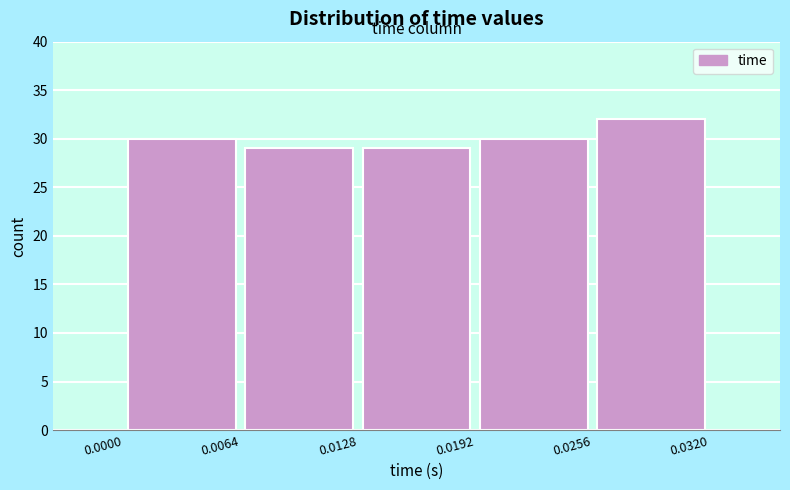

Reading left to right, list every bar in this chart as the range it spans on the x-axis followed by its height. The values are not printed on the chart, so give them approximately, as read against the axis.

0.0000 to 0.0064: 30
0.0064 to 0.0128: 29
0.0128 to 0.0192: 29
0.0192 to 0.0256: 30
0.0256 to 0.0320: 32